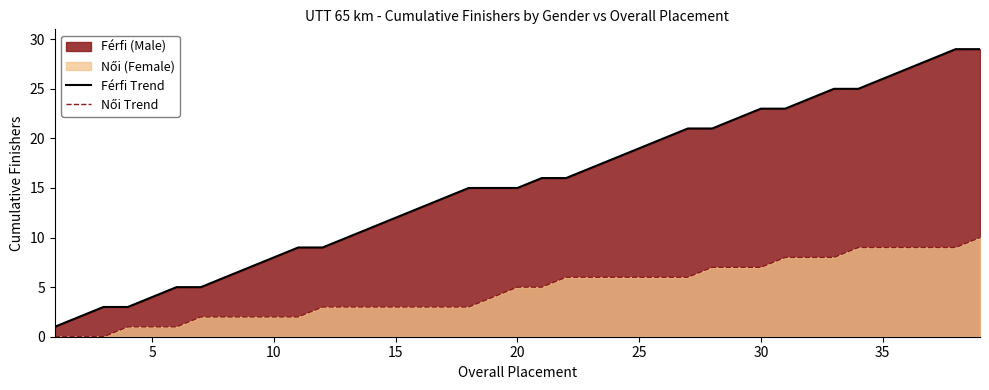

Which series has the largest range (max minus min)?

Férfi Trend